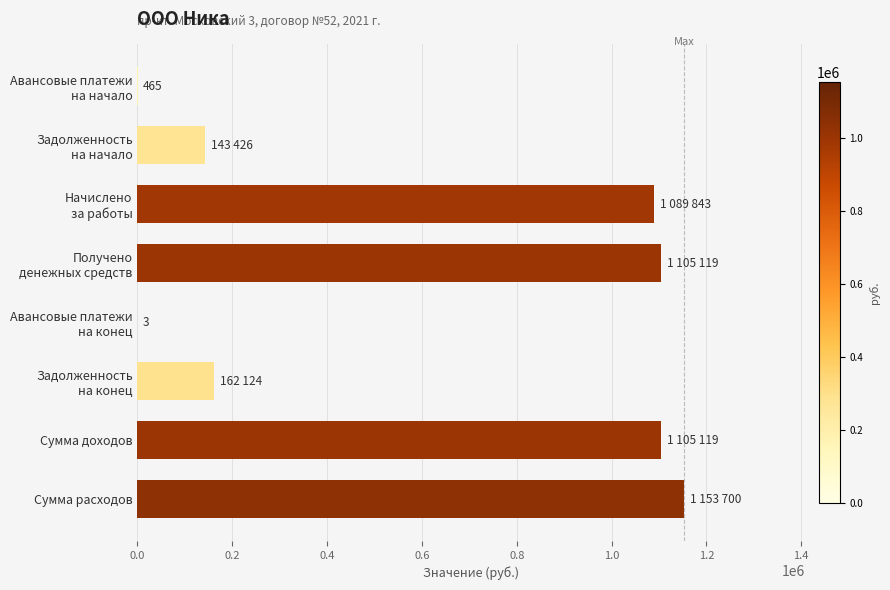

Are the bars horizontal?

Yes